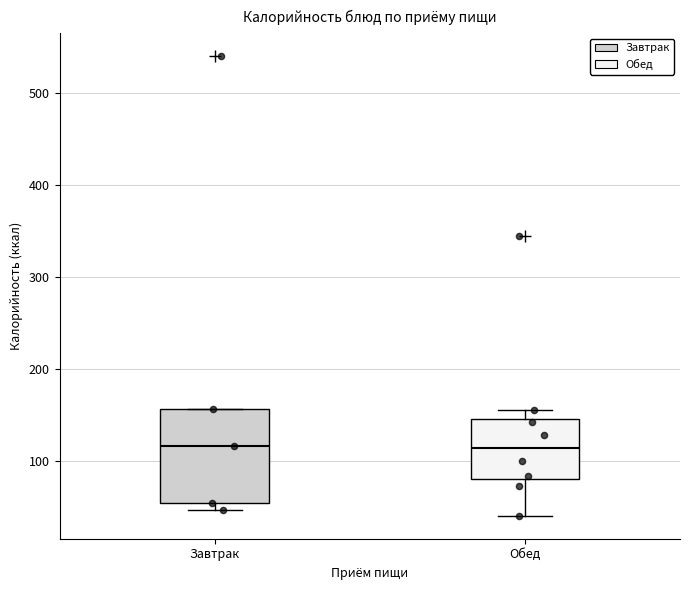

Reading left to right, read every box against the y-axis: the position of its median line, the range the box covers, and the ends of its whiskers. The values are not printed on the chart, so give them approximately, as read against the axis.

Завтрак: median 120, box 50 to 160, whiskers 50 (just below the box's lower edge) to 160
Обед: median 110, box 80 to 140, whiskers 40 to 160